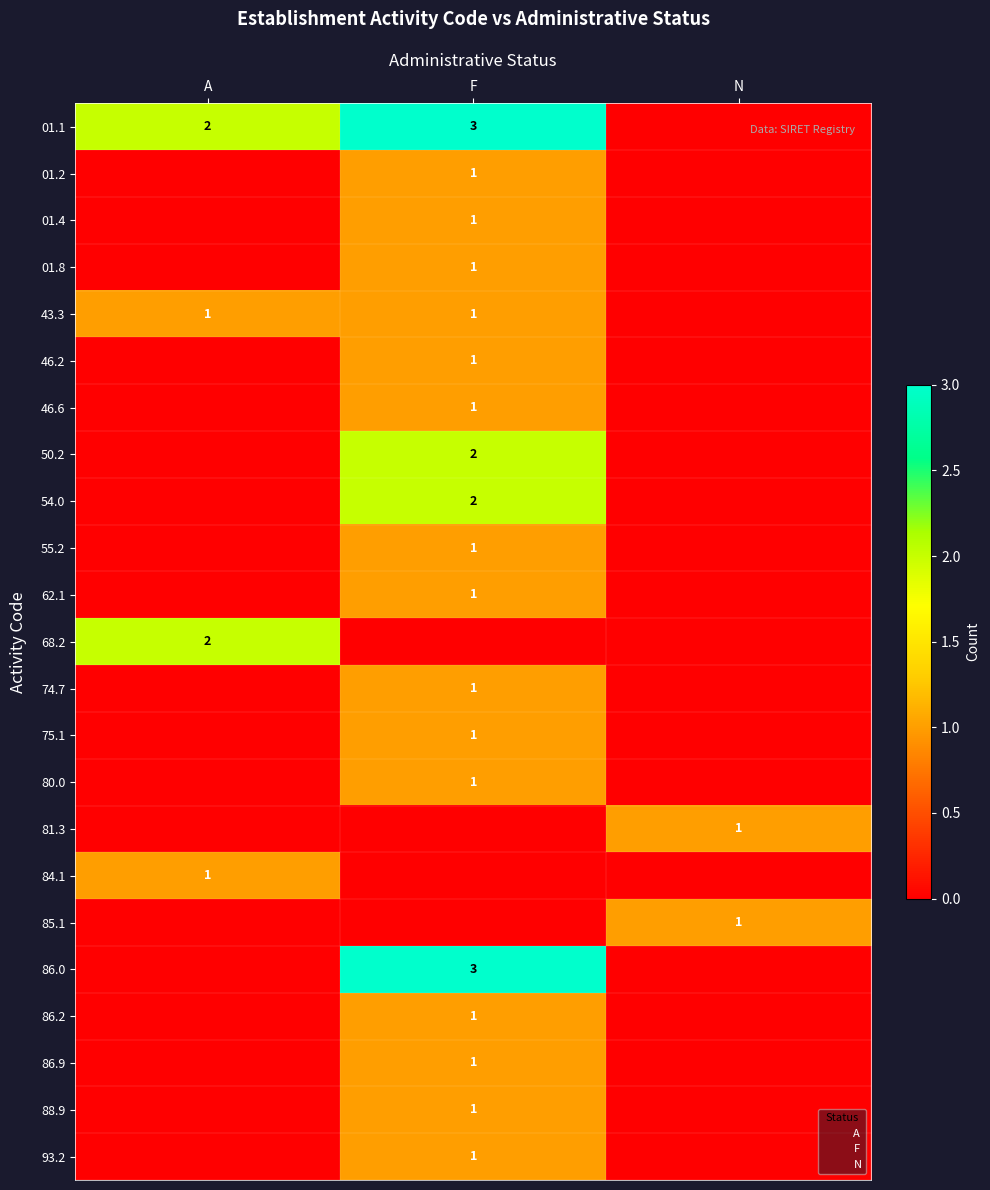

True or false: 88.9 has a value of 1 at F.

True